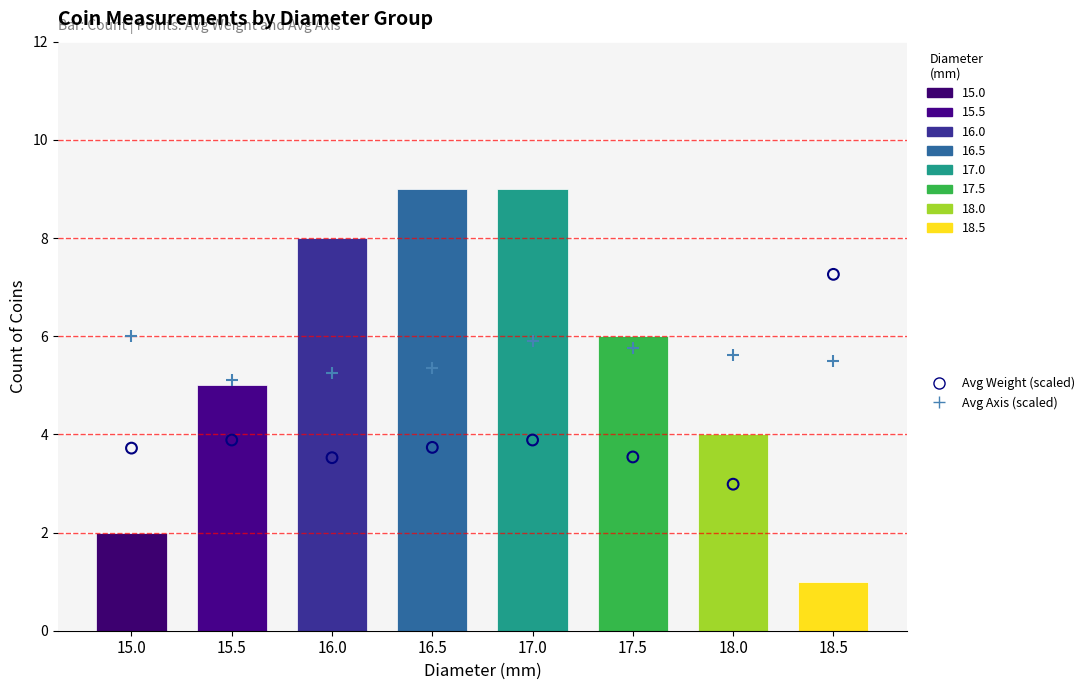

Which series has the widest spread of Y values?

Avg Weight (scaled)